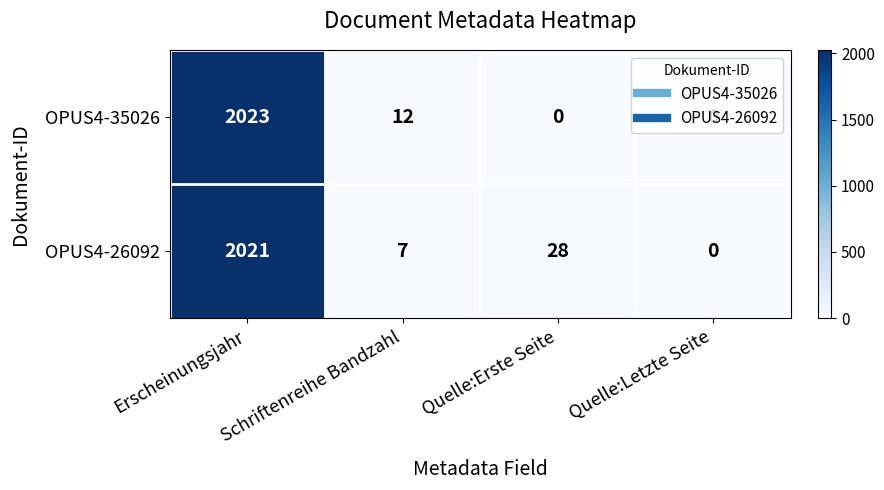

What is the difference between the OPUS4-26092 values at Schriftenreihe Bandzahl and Quelle:Letzte Seite?

7